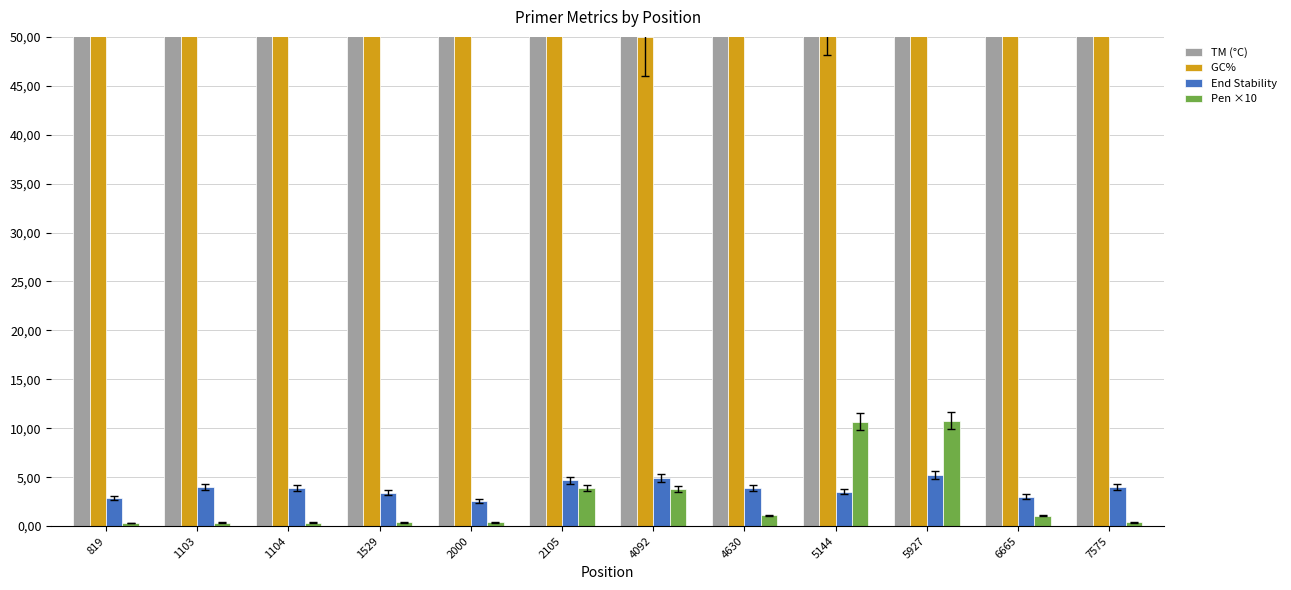

What is the maximum value shown in the chart?

63.2